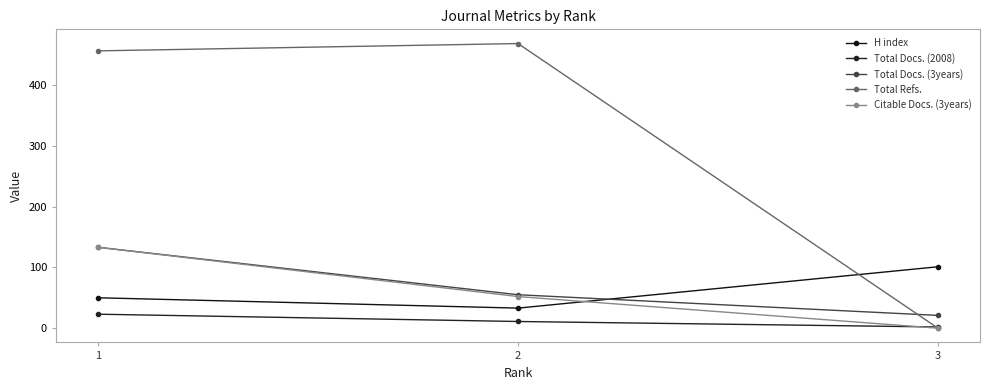

Is it true that Citable Docs. (3years) equals 52 at 2?

True